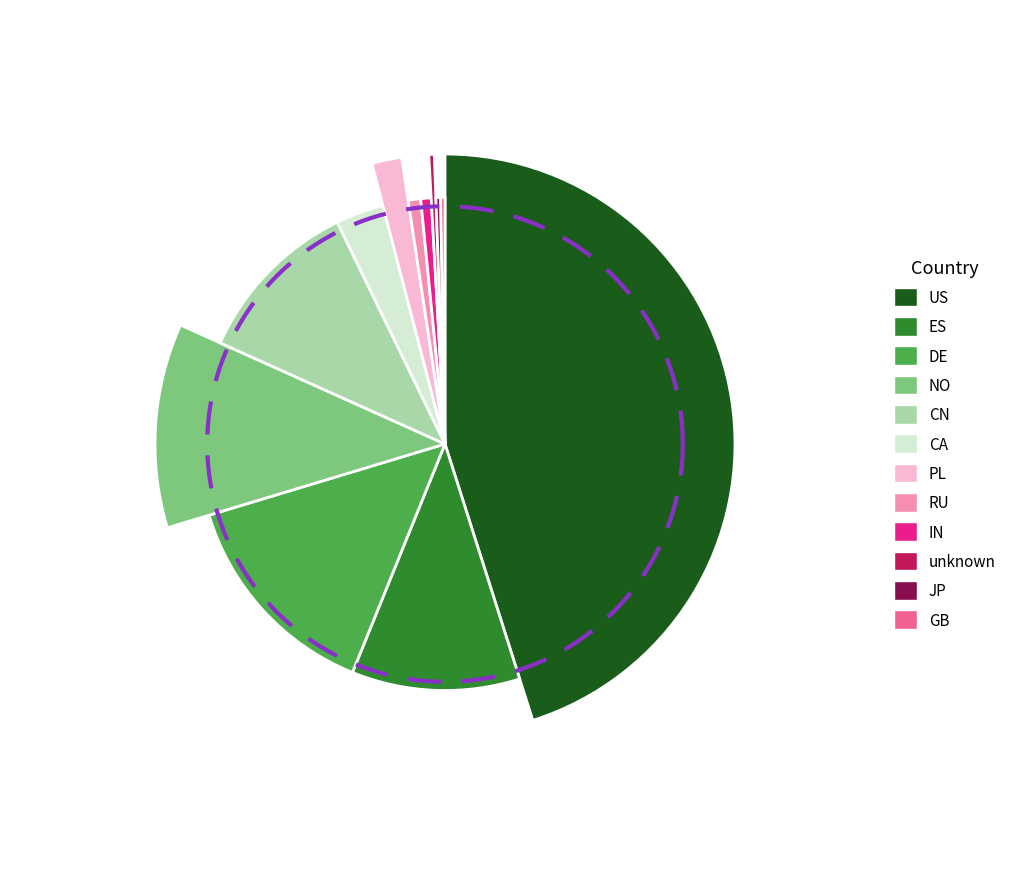

Which has a higher value, NO or IN?

NO